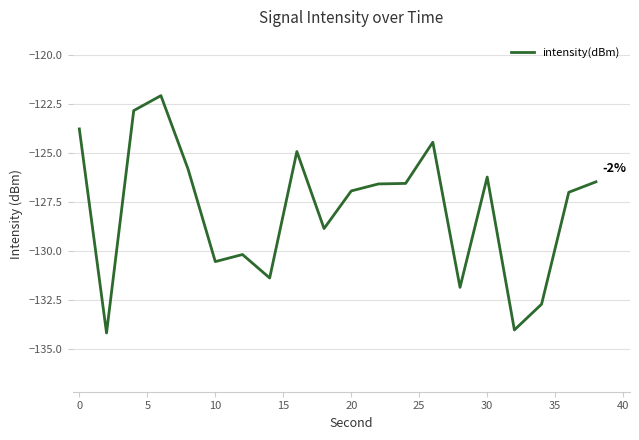

What is the greatest value displayed?

-122.1